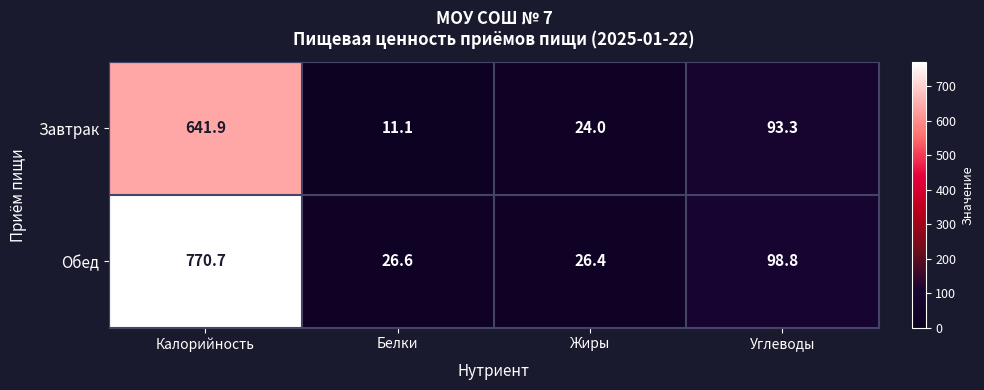

The Обед series shows 156.5 at Углеводы. True or false?

False